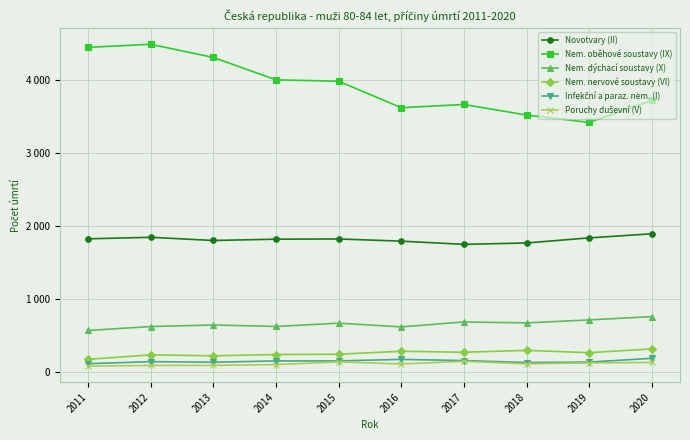

At 2014, list the series in order from smallest to largest.

Poruchy duševní (V), Infekční a paraz. nem. (I), Nem. nervové soustavy (VI), Nem. dýchací soustavy (X), Novotvary (II), Nem. oběhové soustavy (IX)